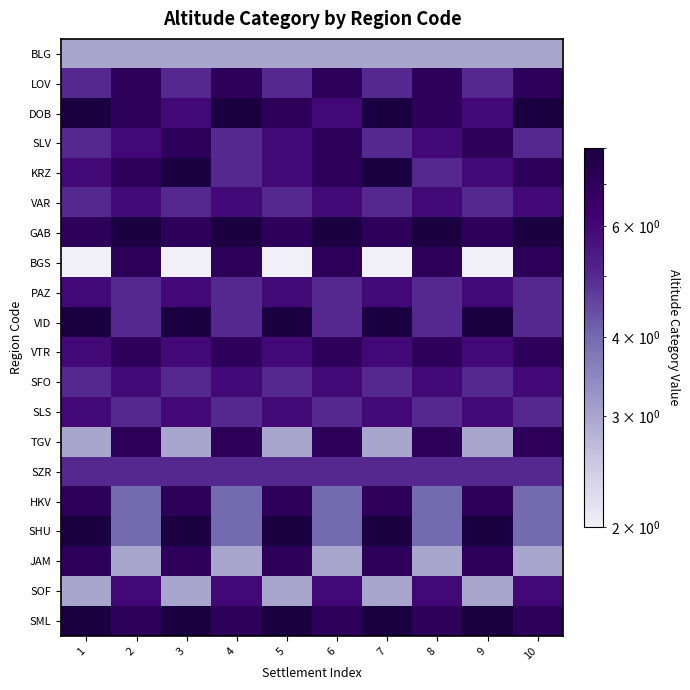

Reading left to right, list all the values displayed in this chart.

BLG: 1=3	2=3	3=3	4=3	5=3	6=3	7=3	8=3	9=3	10=3
LOV: 1=5	2=7	3=5	4=7	5=5	6=7	7=5	8=7	9=5	10=7
DOB: 1=8	2=7	3=6	4=8	5=7	6=6	7=8	8=7	9=6	10=8
SLV: 1=5	2=6	3=7	4=5	5=6	6=7	7=5	8=6	9=7	10=5
KRZ: 1=6	2=7	3=8	4=5	5=6	6=7	7=8	8=5	9=6	10=7
VAR: 1=5	2=6	3=5	4=6	5=5	6=6	7=5	8=6	9=5	10=6
GAB: 1=7	2=8	3=7	4=8	5=7	6=8	7=7	8=8	9=7	10=8
BGS: 1=2	2=7	3=2	4=7	5=2	6=7	7=2	8=7	9=2	10=7
PAZ: 1=6	2=5	3=6	4=5	5=6	6=5	7=6	8=5	9=6	10=5
VID: 1=8	2=5	3=8	4=5	5=8	6=5	7=8	8=5	9=8	10=5
VTR: 1=6	2=7	3=6	4=7	5=6	6=7	7=6	8=7	9=6	10=7
SFO: 1=5	2=6	3=5	4=6	5=5	6=6	7=5	8=6	9=5	10=6
SLS: 1=6	2=5	3=6	4=5	5=6	6=5	7=6	8=5	9=6	10=5
TGV: 1=3	2=7	3=3	4=7	5=3	6=7	7=3	8=7	9=3	10=7
SZR: 1=5	2=5	3=5	4=5	5=5	6=5	7=5	8=5	9=5	10=5
HKV: 1=7	2=4	3=7	4=4	5=7	6=4	7=7	8=4	9=7	10=4
SHU: 1=8	2=4	3=8	4=4	5=8	6=4	7=8	8=4	9=8	10=4
JAM: 1=7	2=3	3=7	4=3	5=7	6=3	7=7	8=3	9=7	10=3
SOF: 1=3	2=6	3=3	4=6	5=3	6=6	7=3	8=6	9=3	10=6
SML: 1=8	2=7	3=8	4=7	5=8	6=7	7=8	8=7	9=8	10=7